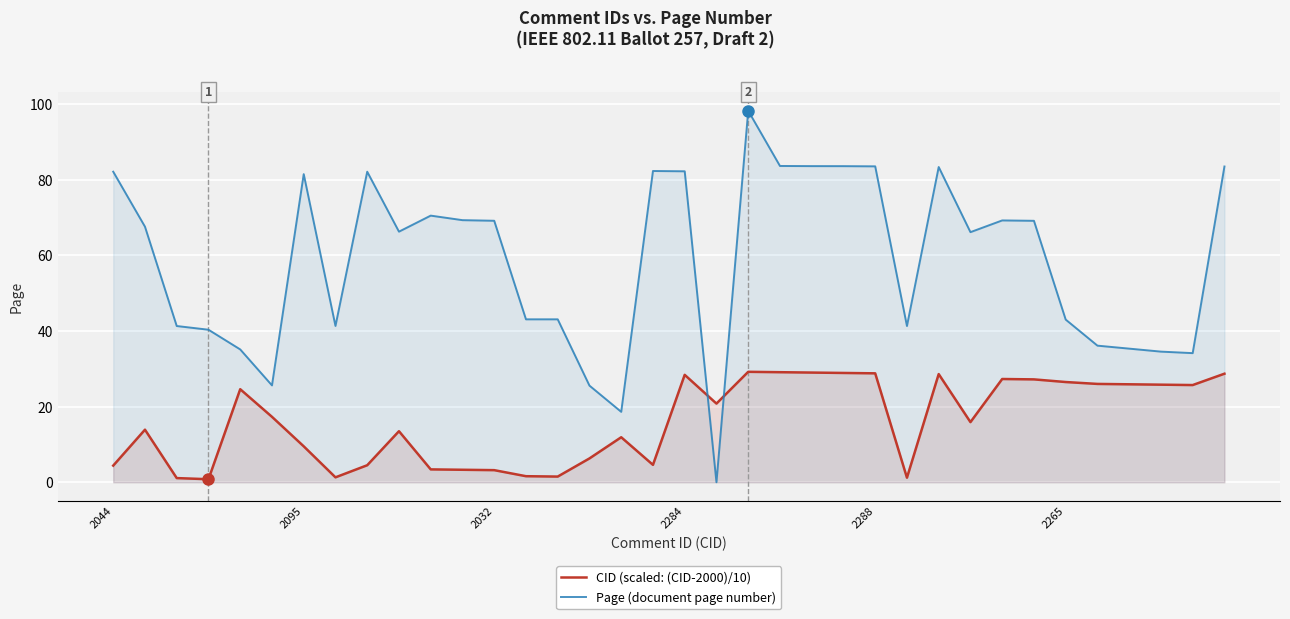

What is the label of the 14th point from the right?

22